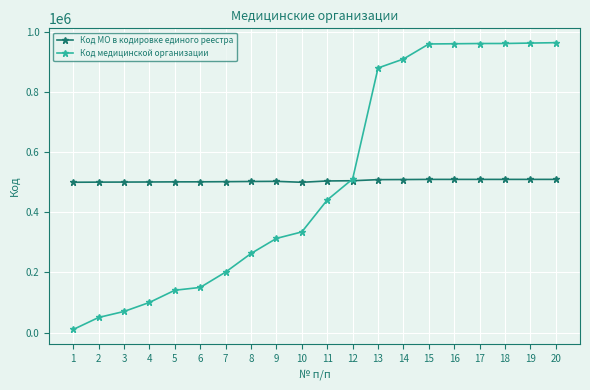

The value of Код МО в кодировке единого реестра at 15 is 693796. True or false?

False